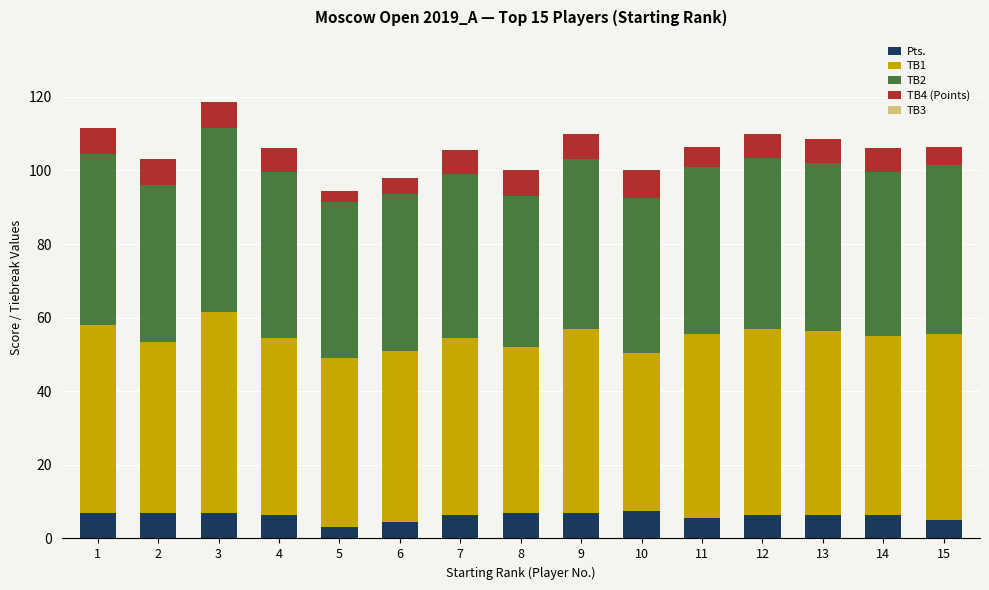

Where does the Pts. series first go above 6?

1